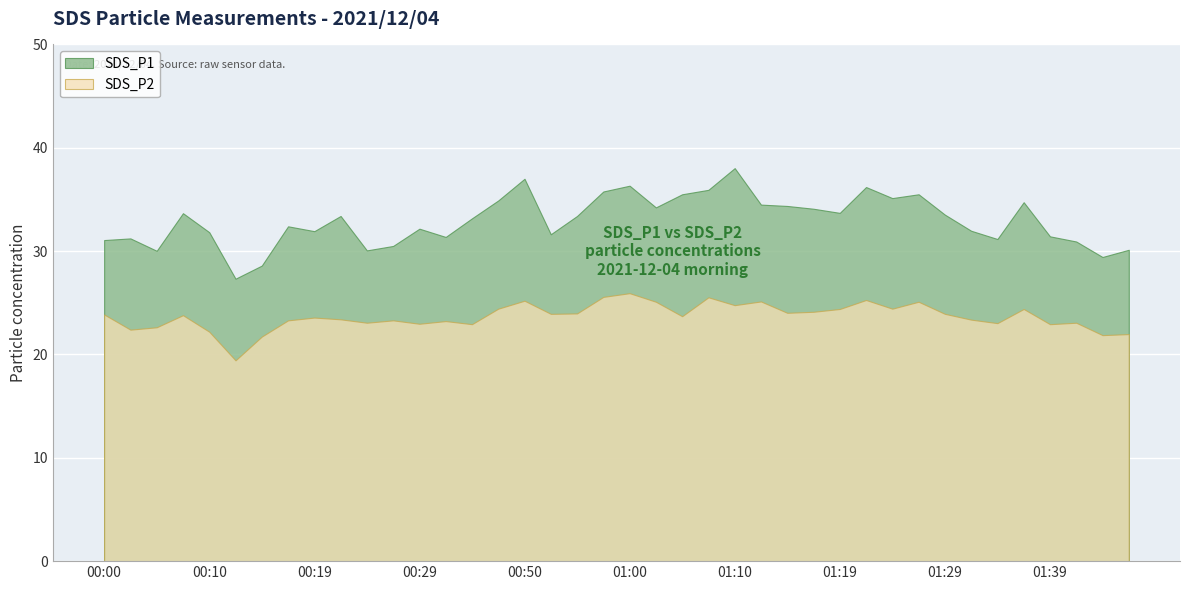

Reading right to left, transcribe all the data shown in this chart.

SDS_P1: 30.1	29.4	30.9	31.4	34.7	31.2	32.0	33.5	35.5	35.1	36.2	33.7	34.1	34.4	34.5	38.0	35.9	35.5	34.2	36.3	35.8	33.4	31.6	37.0	34.9	33.2	31.4	32.2	30.5	30.1	33.4	31.9	32.4	28.6	27.3	31.8	33.7	30.0	31.2	31.1
SDS_P2: 22.0	21.9	23.1	22.9	24.4	23.0	23.4	23.9	25.1	24.4	25.3	24.4	24.1	24.0	25.1	24.8	25.5	23.7	25.1	25.9	25.6	24.0	23.9	25.2	24.4	22.9	23.2	23.0	23.3	23.1	23.4	23.6	23.3	21.7	19.4	22.2	23.8	22.6	22.4	23.9